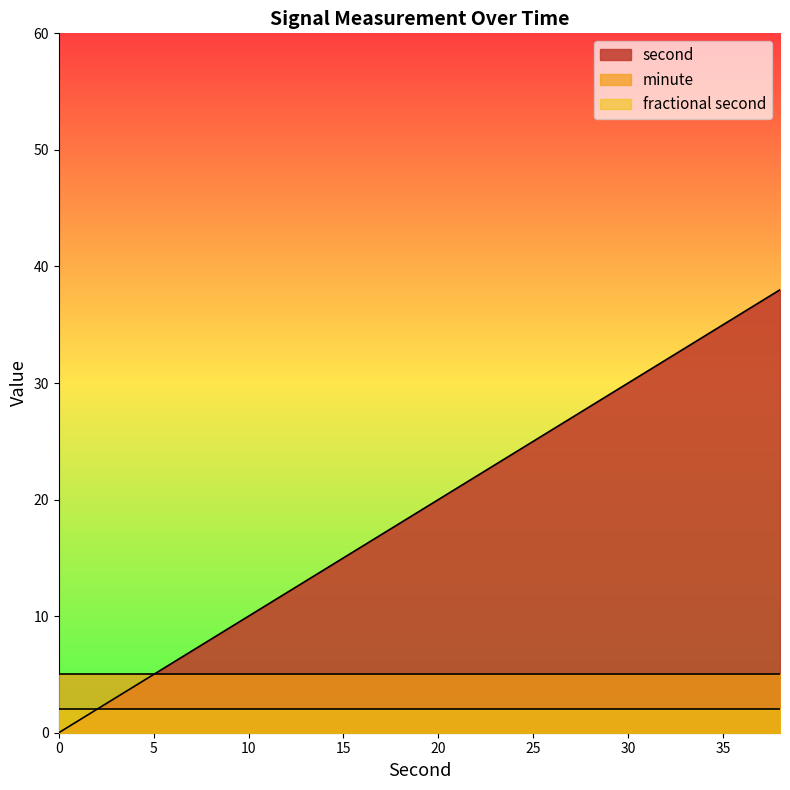

True or false: minute and fractional second cross at least once.

False